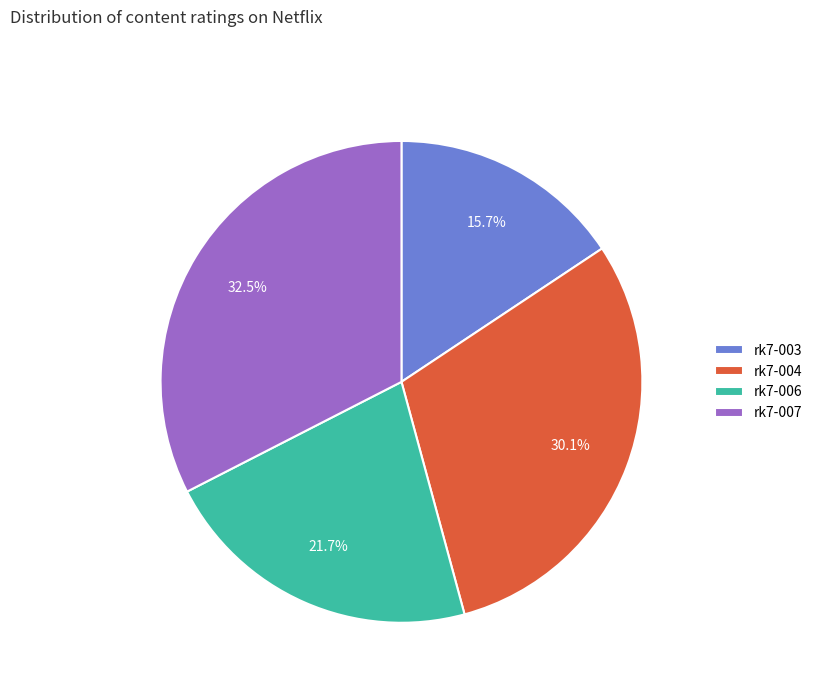

Is rk7-003 the majority of the pie?

No